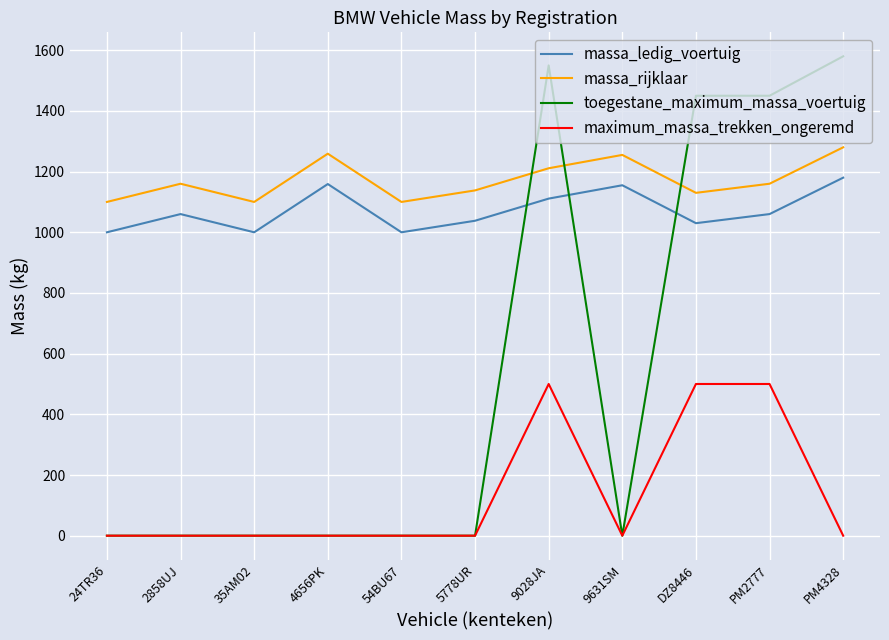

The massa_ledig_voertuig series shows 1111 at 9028JA. True or false?

True